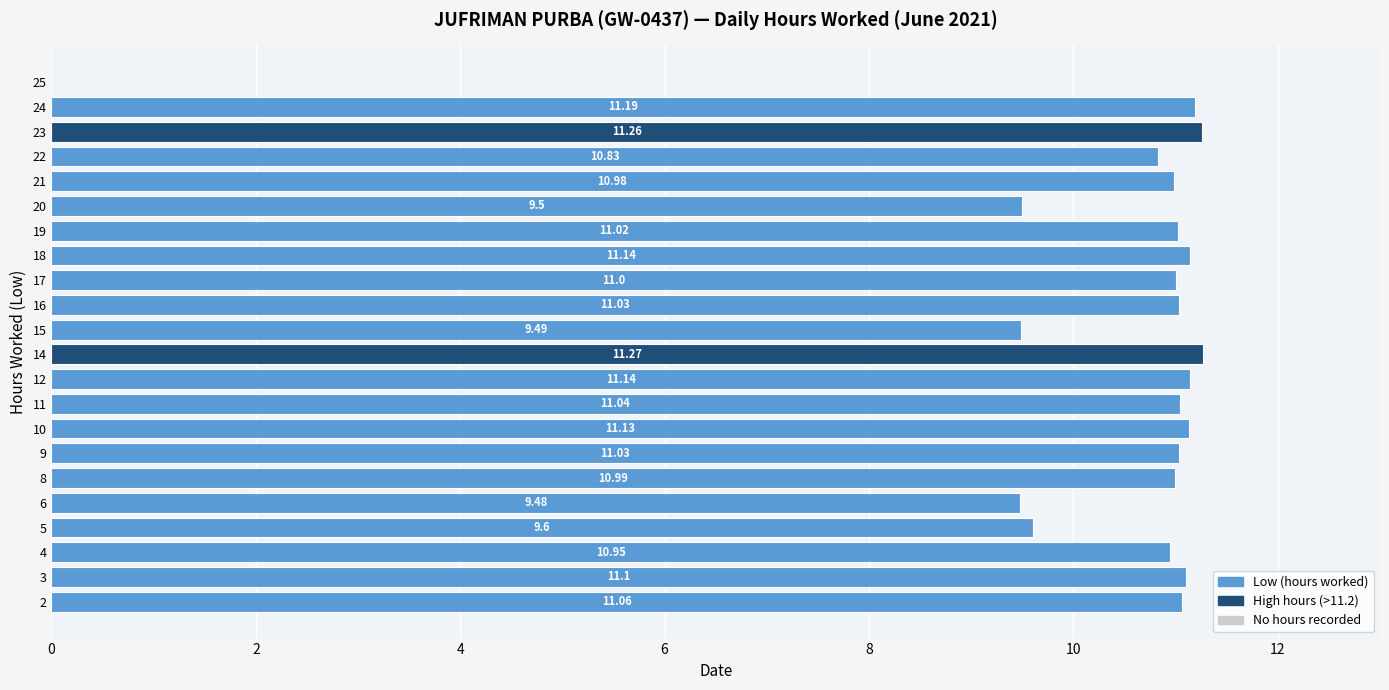

What is the change in value from 9 to 25?

-11.0